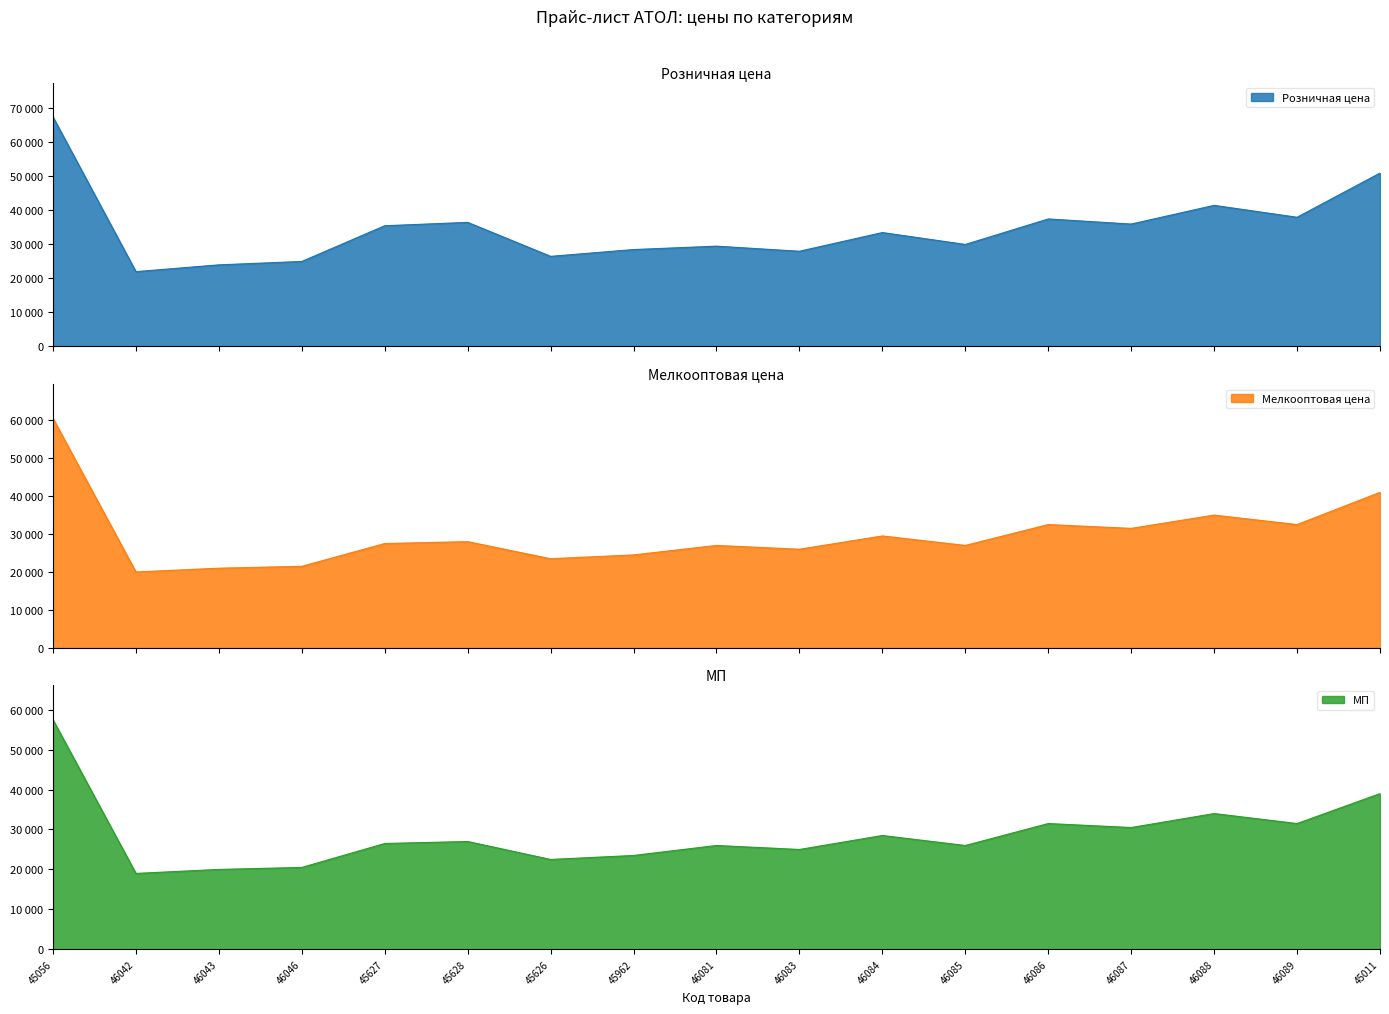

What position from the right is 46084?

7